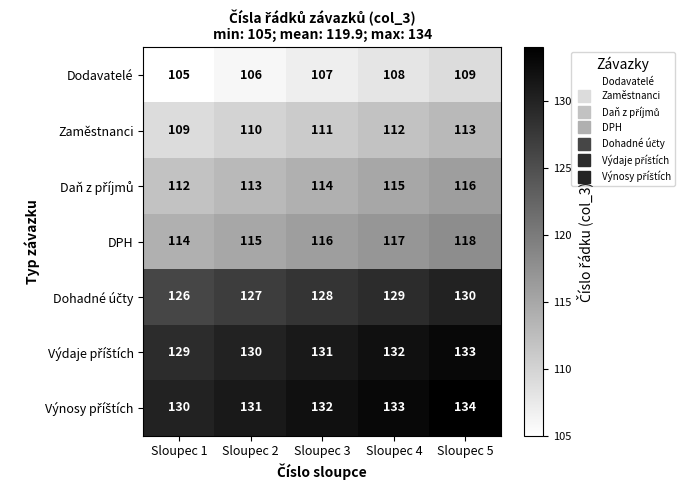

What is the approximate value of Dodavatelé at Sloupec 2?

106